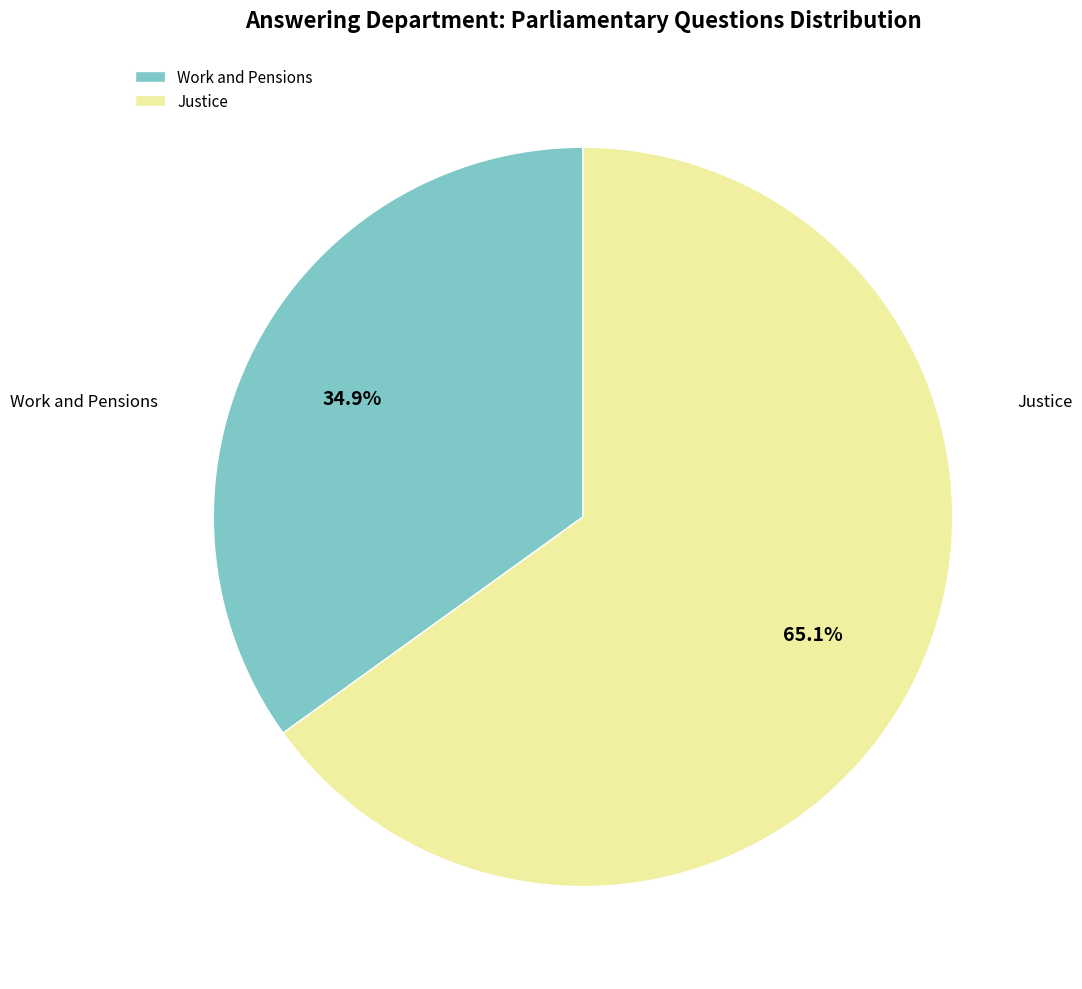

Count the number of slices in the pie.

2